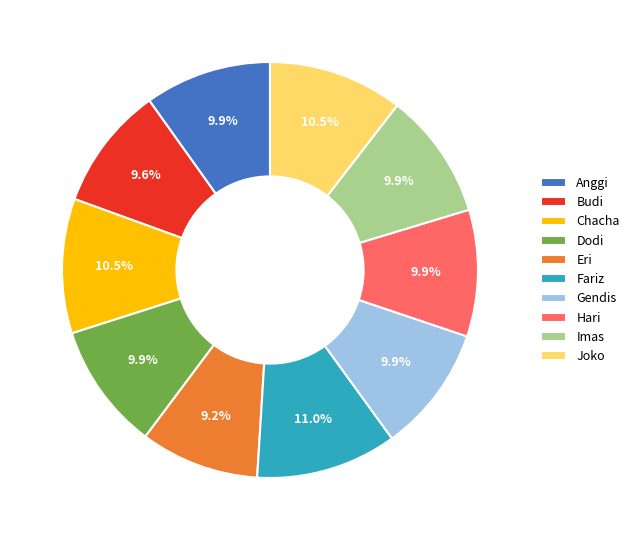

To the nearest percent, what portion does Eri represent?

9%